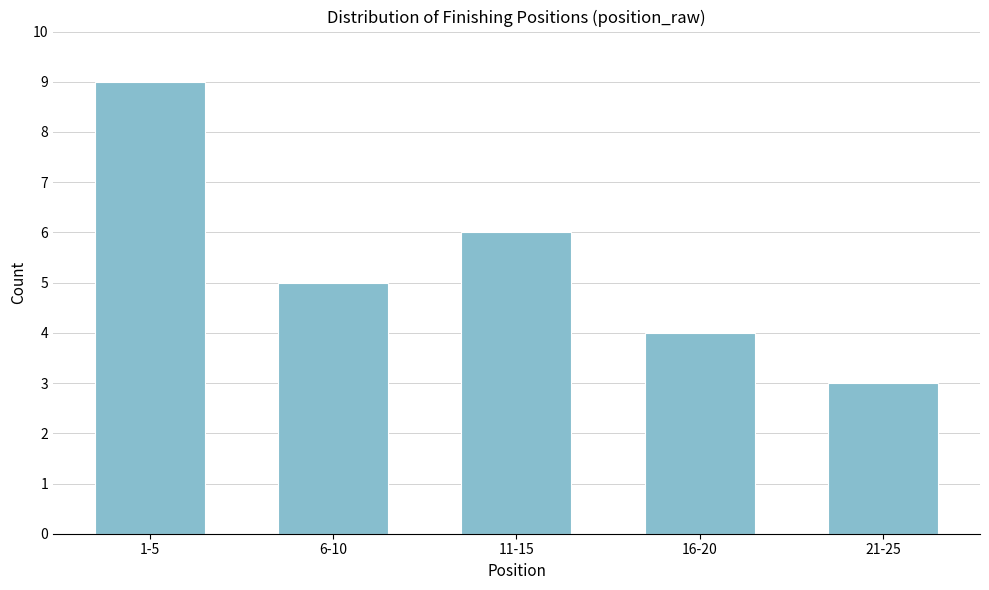

Reading left to right, list all the values displayed in this chart.

1-5=9	6-10=5	11-15=6	16-20=4	21-25=3